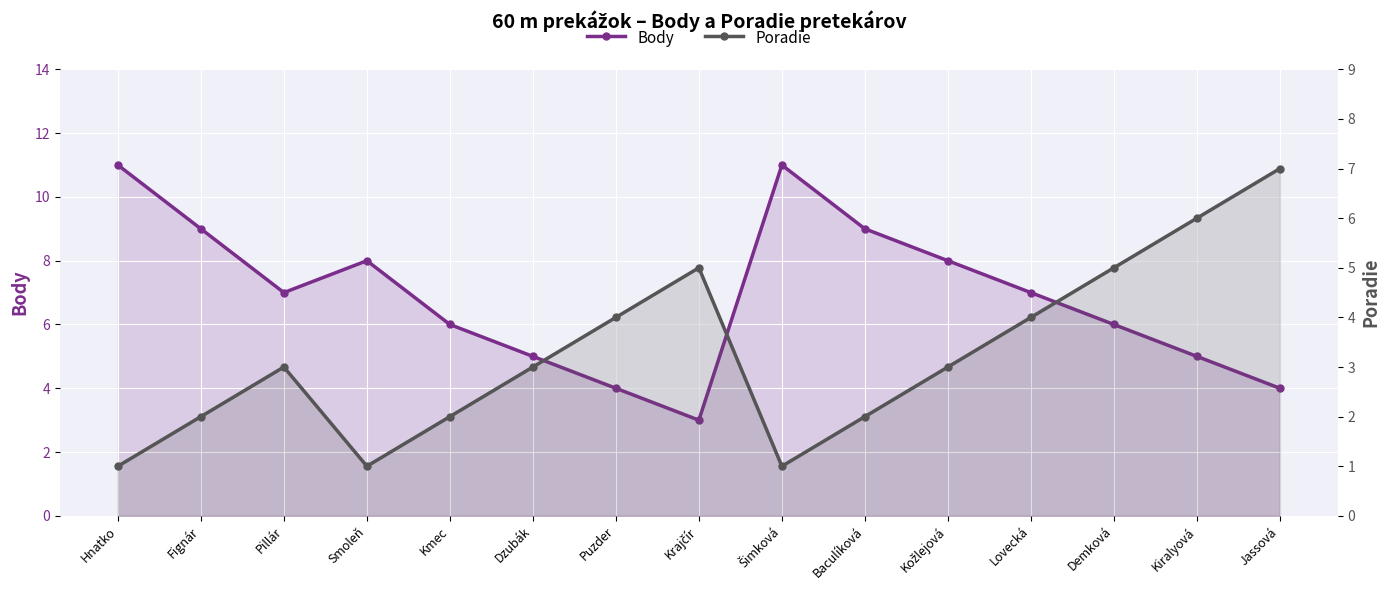

What is the minimum value shown in the chart?

1